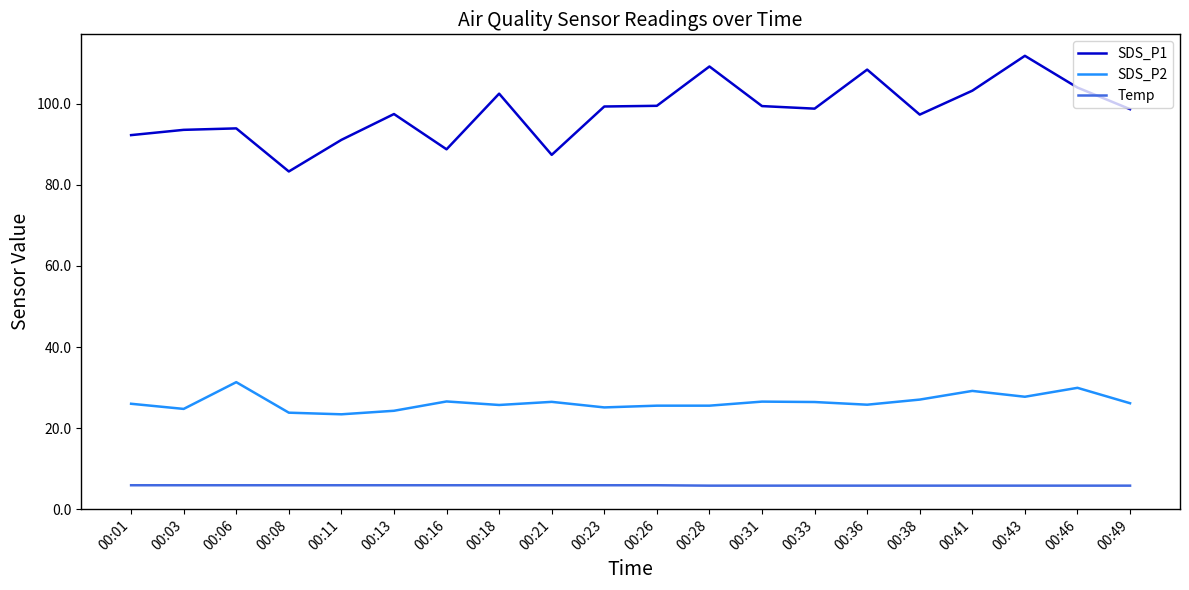

What is the difference between the highest and lowest values at 00:01?

86.4